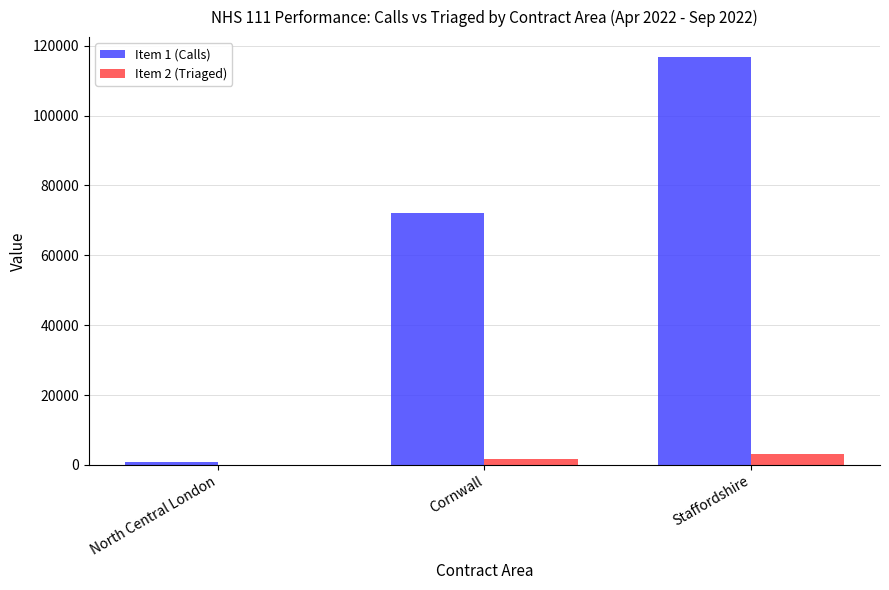

How many groups of bars are there?

3